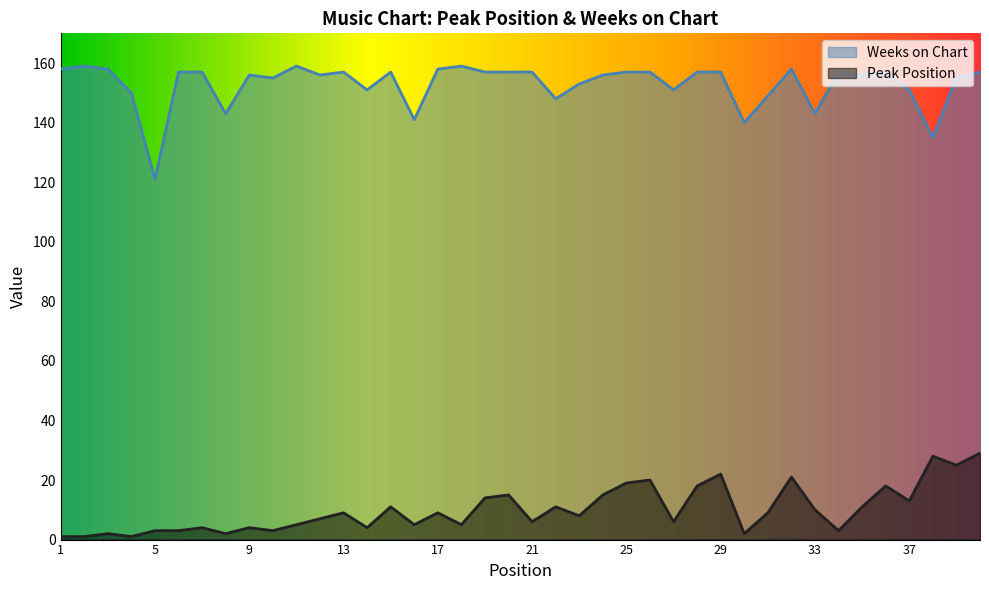

How many lines are shown in the chart?

2